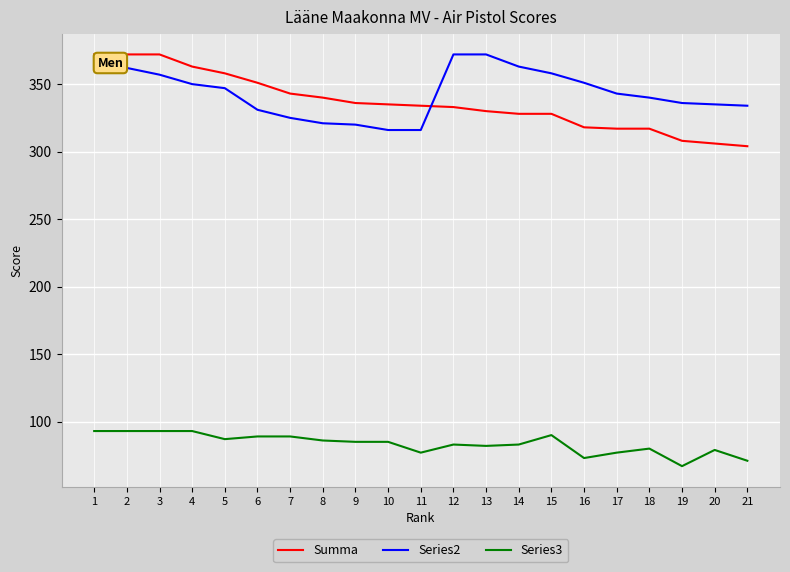

How many lines are shown in the chart?

3